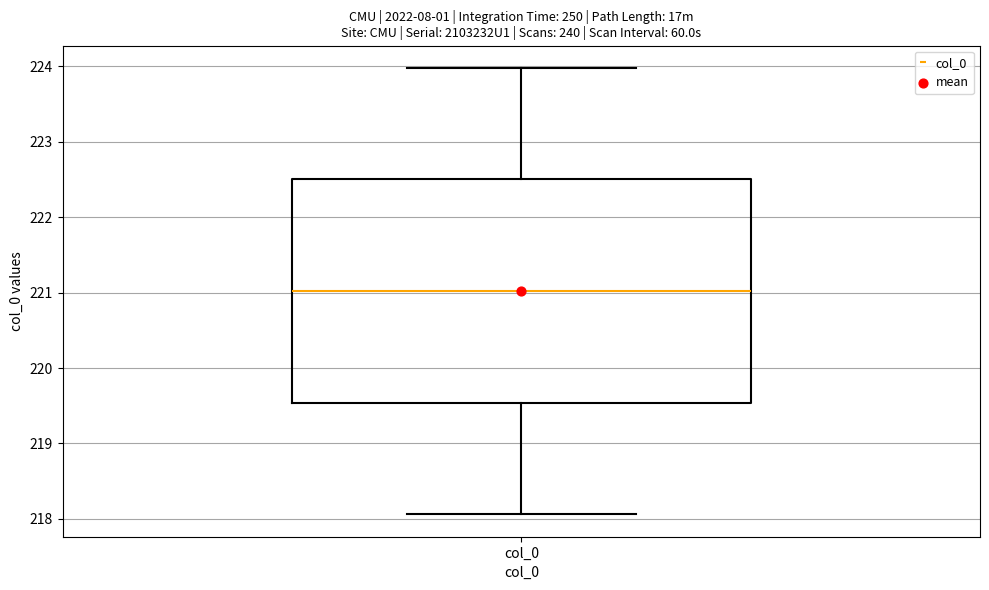

Transcribe this box plot: give where the median line is, the range the box spans, and where the two whiskers end, as read against the y-axis. The values are not printed on the chart, so give them approximately, as read against the axis.

median 221.0, box 219.5 to 222.5, whiskers 218.1 to 224.0